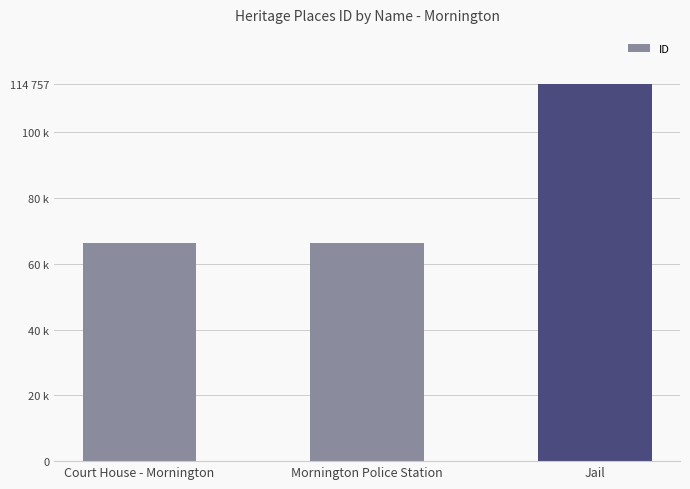

Reading left to right, what are all the values shown in this chart?

66254	66256	114757